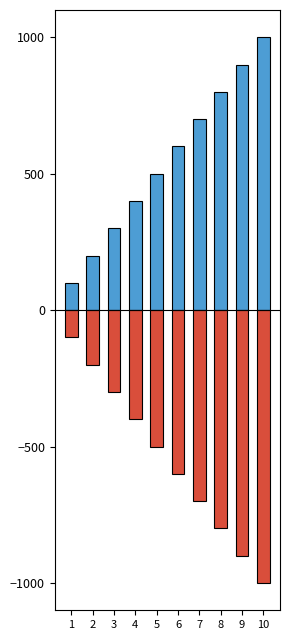

At which label does Monto bruto de los ingresos reach its peak?

10